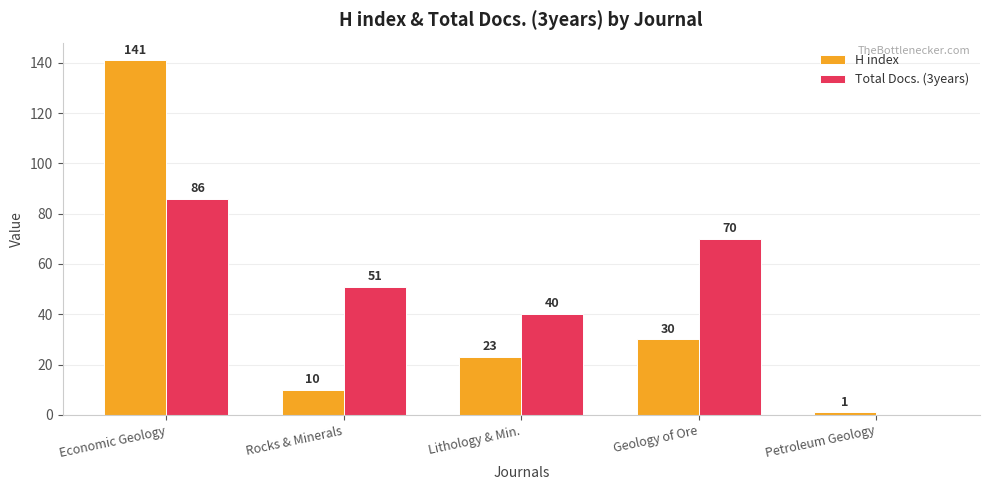

Reading right to left, list all the values displayed in this chart.

H index: Petroleum Geology=1	Geology of Ore=30	Lithology & Min.=23	Rocks & Minerals=10	Economic Geology=141
Total Docs. (3years): Petroleum Geology=0	Geology of Ore=70	Lithology & Min.=40	Rocks & Minerals=51	Economic Geology=86